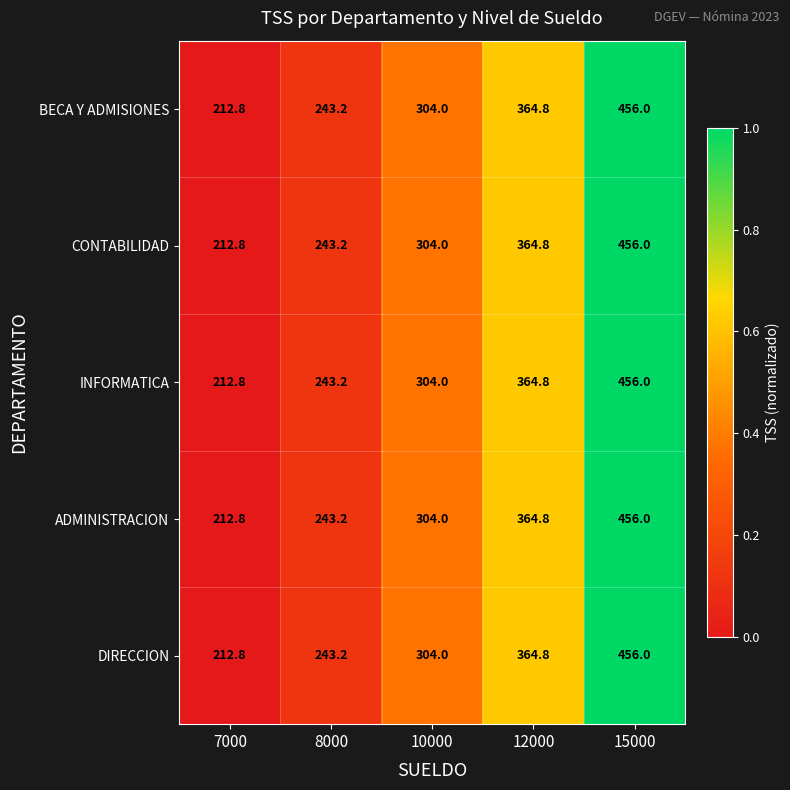

Reading left to right, list all the values displayed in this chart.

BECA Y ADMISIONES: 7000=212.8	8000=243.2	10000=304.0	12000=364.8	15000=456.0
CONTABILIDAD: 7000=212.8	8000=243.2	10000=304.0	12000=364.8	15000=456.0
INFORMATICA: 7000=212.8	8000=243.2	10000=304.0	12000=364.8	15000=456.0
ADMINISTRACION: 7000=212.8	8000=243.2	10000=304.0	12000=364.8	15000=456.0
DIRECCION: 7000=212.8	8000=243.2	10000=304.0	12000=364.8	15000=456.0